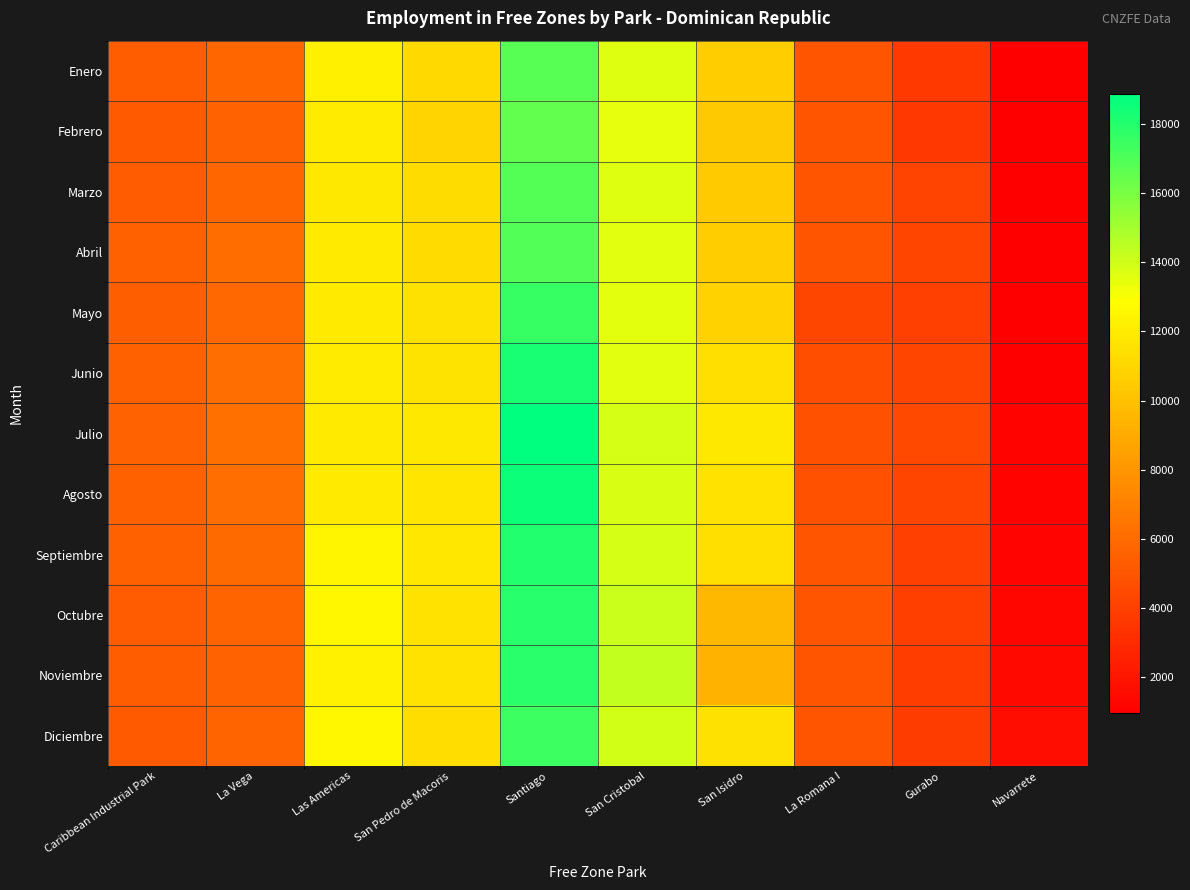

Reading right to left, extract all data points from this chart.

Enero: Navarrete=994	Gurabo=3634	La Romana I=4982	San Isidro=10551	San Cristobal=13673	Santiago=16823	San Pedro de Macoris=11166	Las Americas=12204	La Vega=5732	Caribbean Industrial Park=5317
Febrero: Navarrete=976	Gurabo=3566	La Romana I=4891	San Isidro=10360	San Cristobal=13425	Santiago=16518	San Pedro de Macoris=10962	Las Americas=11980	La Vega=5629	Caribbean Industrial Park=5222
Marzo: Navarrete=964	Gurabo=4125	La Romana I=4908	San Isidro=10421	San Cristobal=13640	Santiago=16858	San Pedro de Macoris=11274	Las Americas=11821	La Vega=5747	Caribbean Industrial Park=5275
Abril: Navarrete=980	Gurabo=4183	La Romana I=4913	San Isidro=10562	San Cristobal=13622	Santiago=16970	San Pedro de Macoris=11219	Las Americas=11938	La Vega=6015	Caribbean Industrial Park=5465
Mayo: Navarrete=1002	Gurabo=4017	La Romana I=4292	San Isidro=10828	San Cristobal=13541	Santiago=17548	San Pedro de Macoris=11465	Las Americas=11883	La Vega=5852	Caribbean Industrial Park=5415
Junio: Navarrete=987	Gurabo=4183	La Romana I=4629	San Isidro=11397	San Cristobal=13568	Santiago=18248	San Pedro de Macoris=11663	Las Americas=11987	La Vega=6181	Caribbean Industrial Park=5578
Julio: Navarrete=1169	Gurabo=4330	La Romana I=4805	San Isidro=11822	San Cristobal=13857	Santiago=18874	San Pedro de Macoris=11822	Las Americas=11898	La Vega=6215	Caribbean Industrial Park=5631
Agosto: Navarrete=1109	Gurabo=4243	La Romana I=4787	San Isidro=11571	San Cristobal=13784	Santiago=18554	San Pedro de Macoris=11719	Las Americas=11890	La Vega=6186	Caribbean Industrial Park=5503
Septiembre: Navarrete=1207	Gurabo=4001	La Romana I=4949	San Isidro=11407	San Cristobal=13891	Santiago=18053	San Pedro de Macoris=11762	Las Americas=12464	La Vega=5998	Caribbean Industrial Park=5504
Octubre: Navarrete=1326	Gurabo=3914	La Romana I=4952	San Isidro=9588	San Cristobal=14175	Santiago=17928	San Pedro de Macoris=11593	Las Americas=12534	La Vega=5715	Caribbean Industrial Park=5292
Noviembre: Navarrete=1450	Gurabo=3892	La Romana I=4965	San Isidro=9413	San Cristobal=14270	Santiago=17880	San Pedro de Macoris=11532	Las Americas=12244	La Vega=5647	Caribbean Industrial Park=5303
Diciembre: Navarrete=1638	Gurabo=3817	La Romana I=4913	San Isidro=11510	San Cristobal=13946	Santiago=17422	San Pedro de Macoris=11334	Las Americas=12535	La Vega=5720	Caribbean Industrial Park=5204